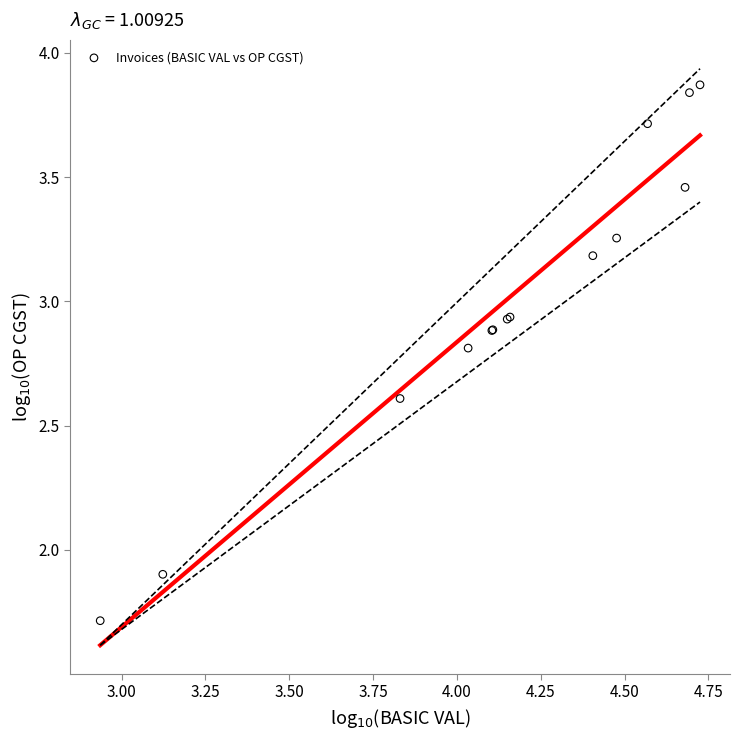

What Y value in the scatter plot is closest to 2?

1.9